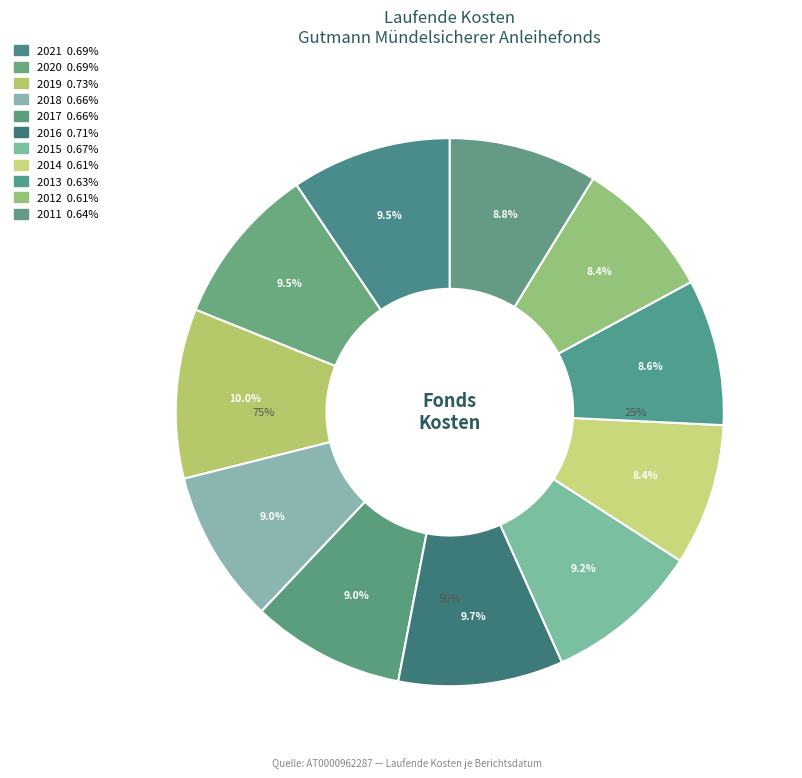

Is there any slice that represents more than half of the pie?

No